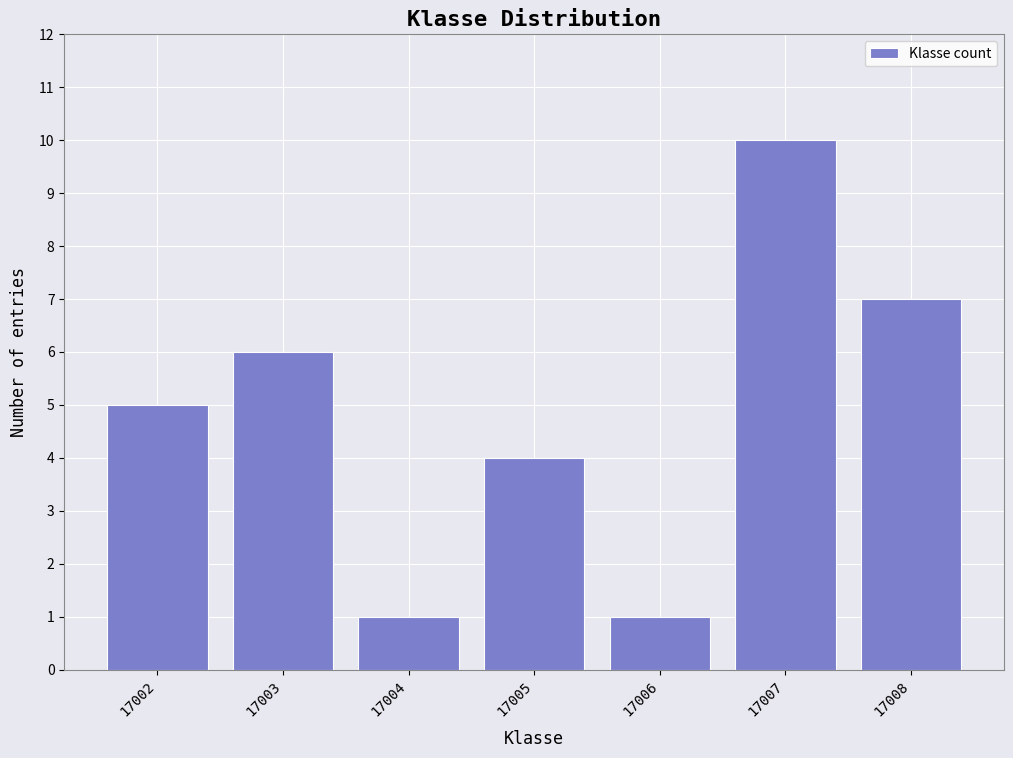

Reading left to right, transcribe all the data shown in this chart.

17002=5	17003=6	17004=1	17005=4	17006=1	17007=10	17008=7